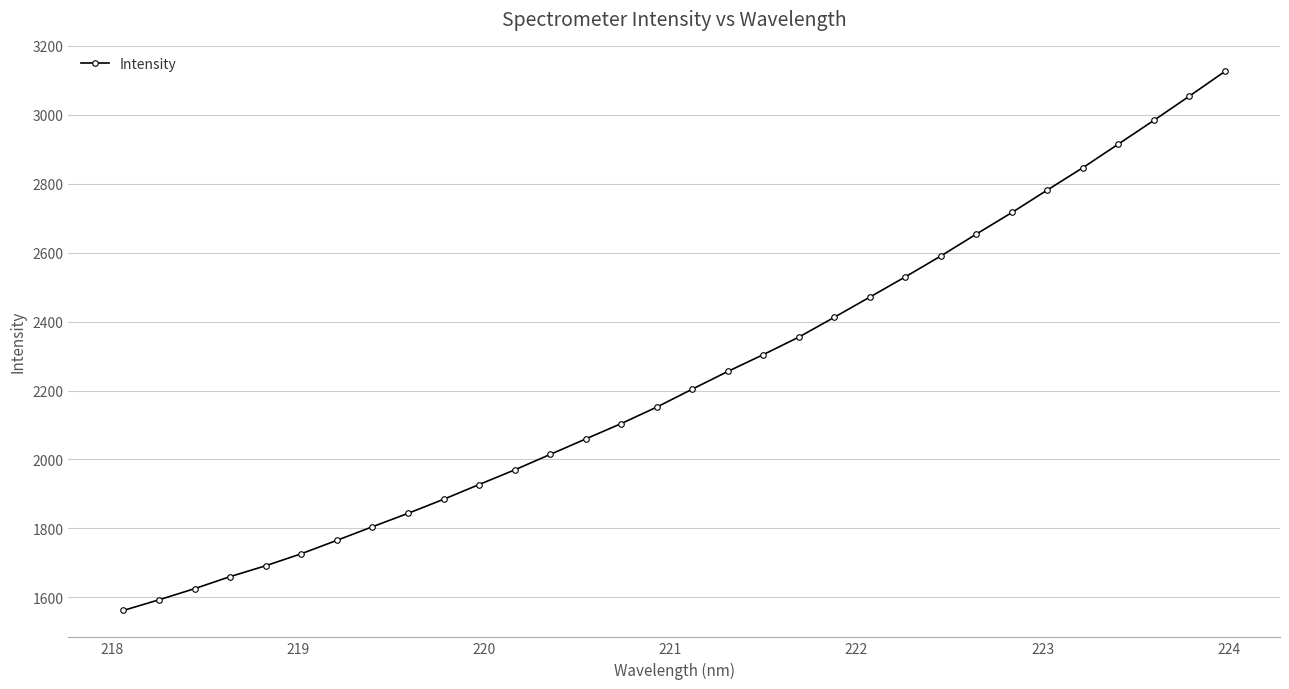

What is the value of the 2nd point from the left?

1592.9